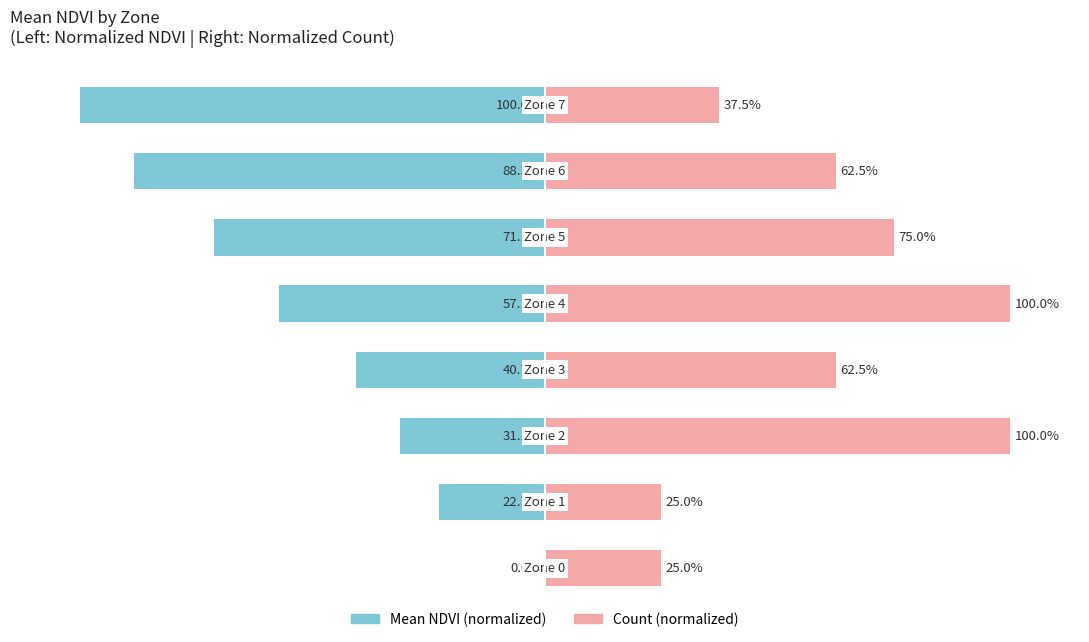

What is the value of the Mean NDVI (normalized) bar at the 3rd from the left?

-31.1